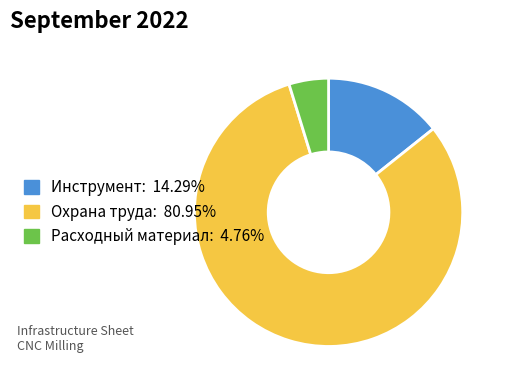

Count the number of slices in the pie.

3